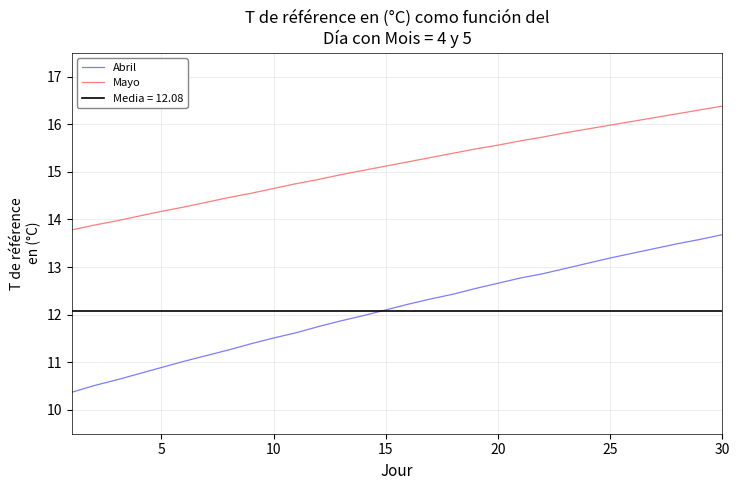

True or false: Abril and Mayo cross at least once.

False